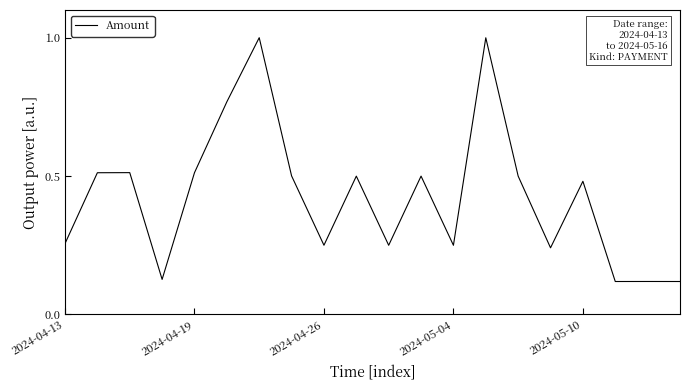

What is the difference between the maximum and minimum values?

0.9